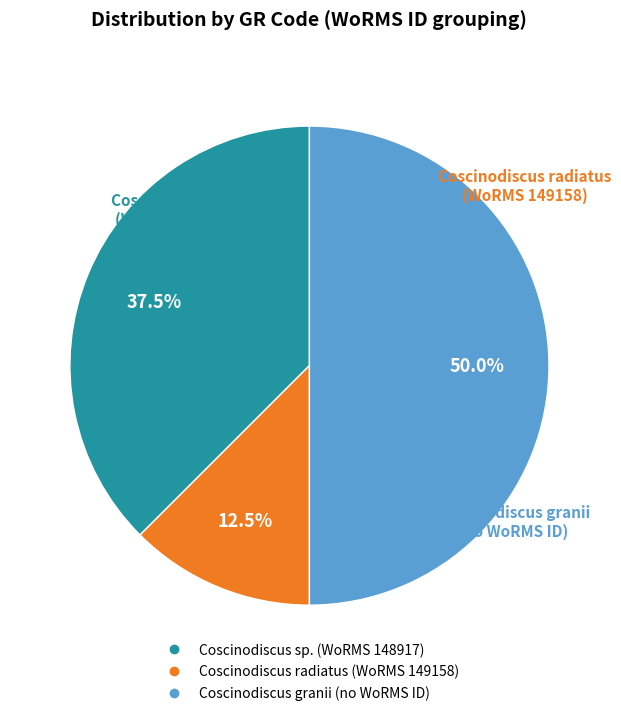

How many slices are in this pie chart?

3